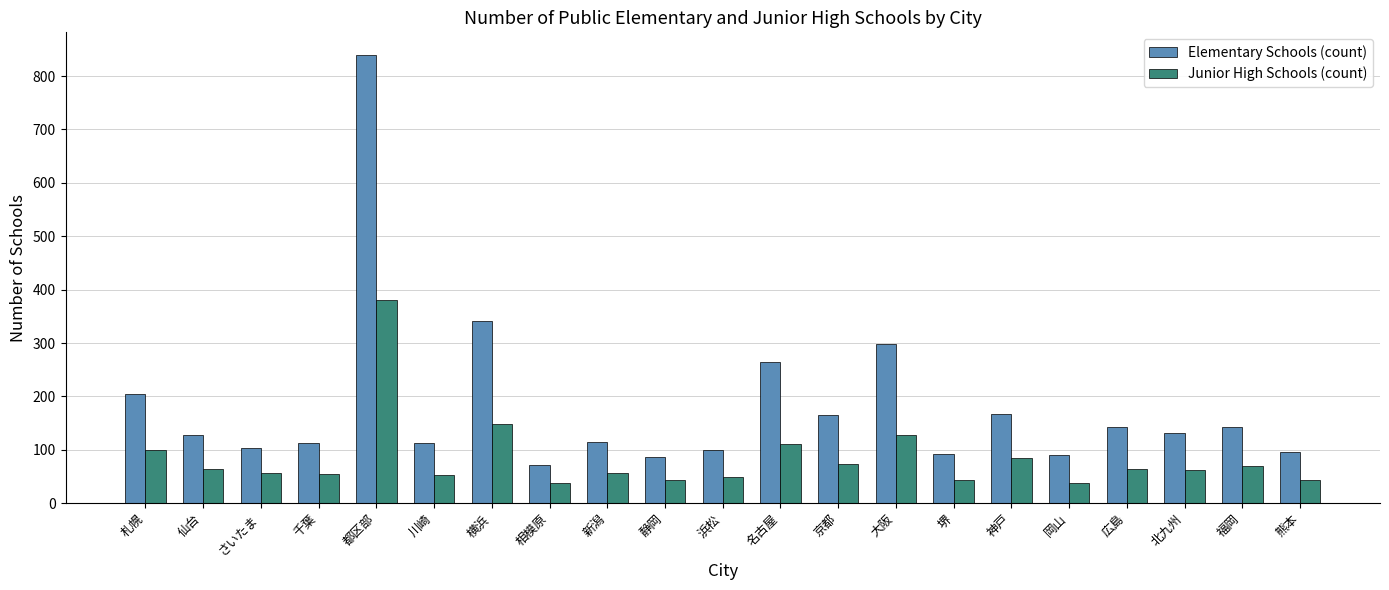

What is the difference between the maximum and minimum values in the Junior High Schools (count) series?

344